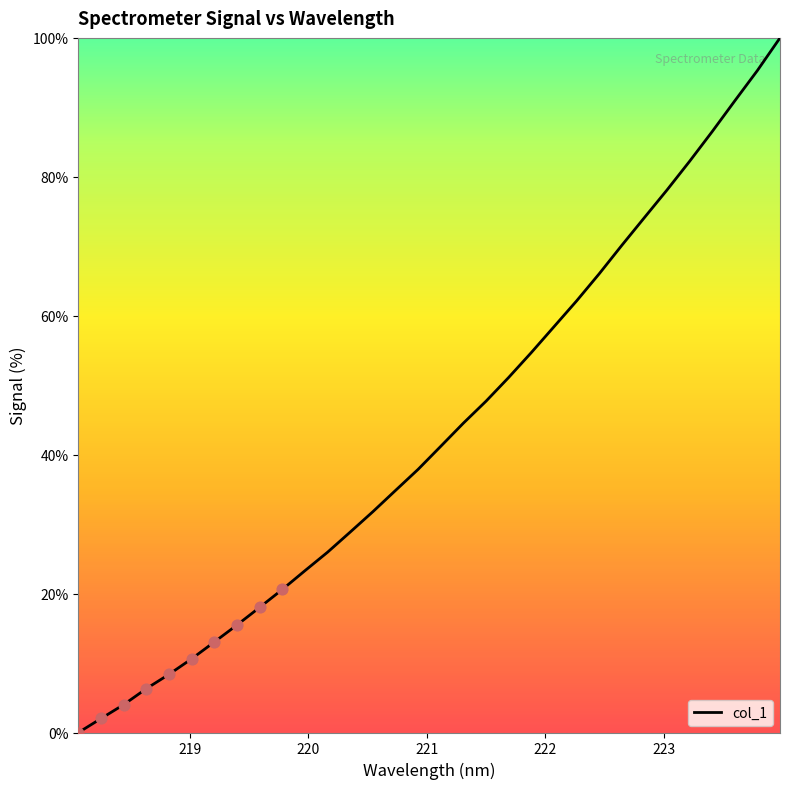

What is the greatest value displayed?

100.0